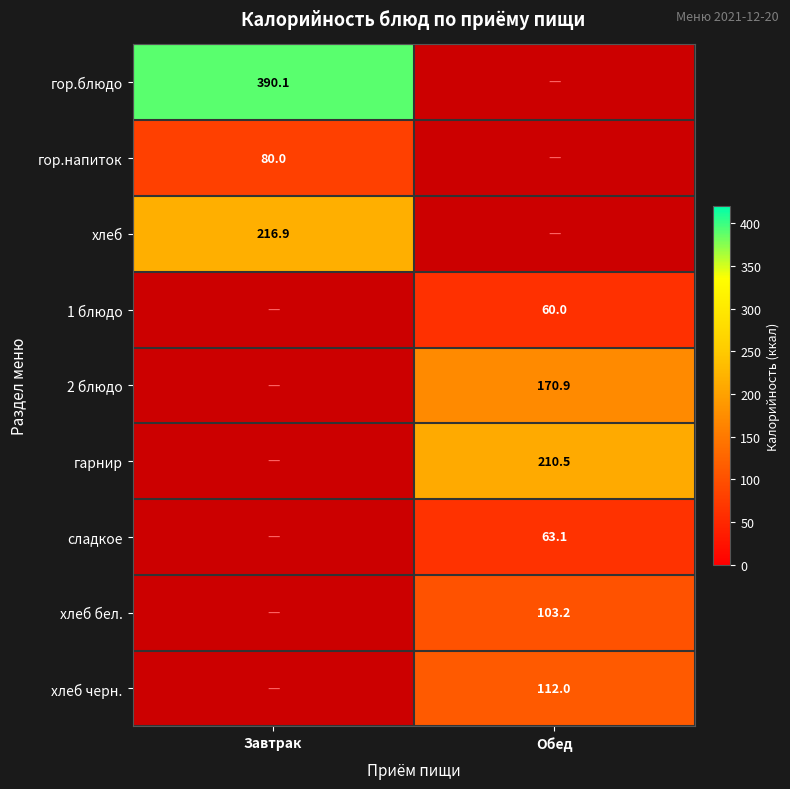

What is the difference between the highest and lowest values at Завтрак?

310.1